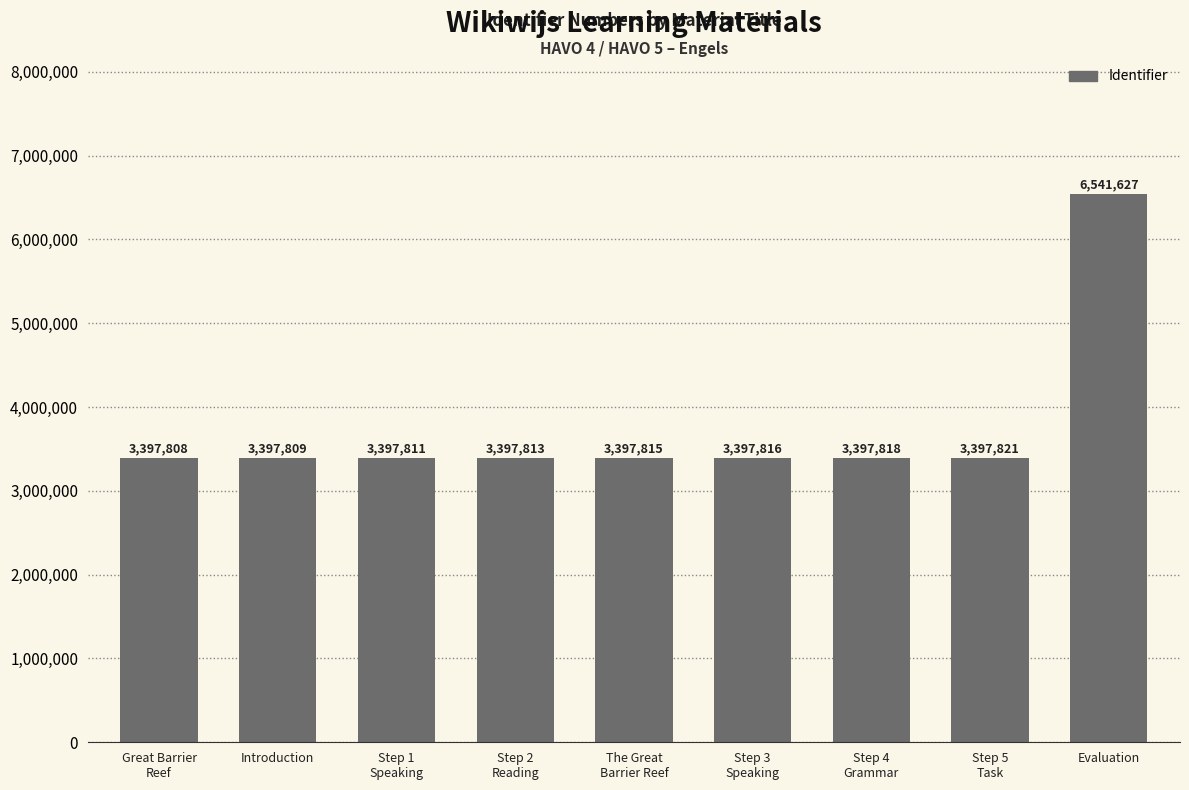

What is the difference between the values at Introduction and Great Barrier
Reef?

1